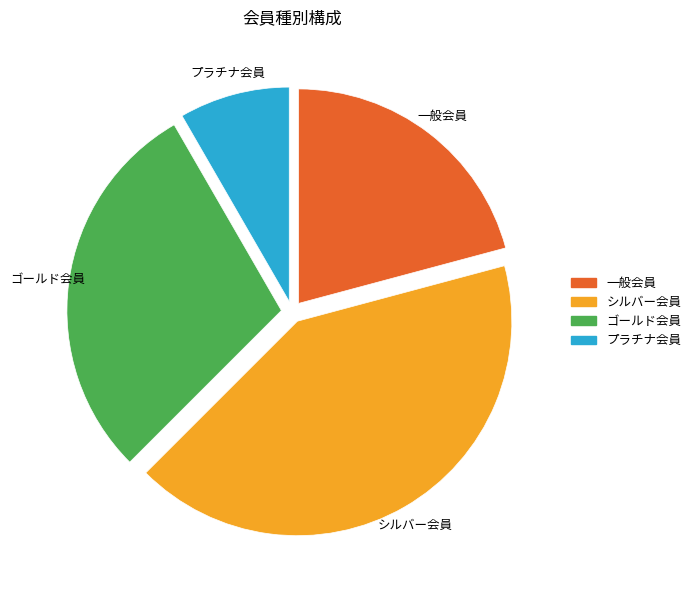

Approximately how many times larger is the value at ゴールド会員 compared to シルバー会員?

0.7